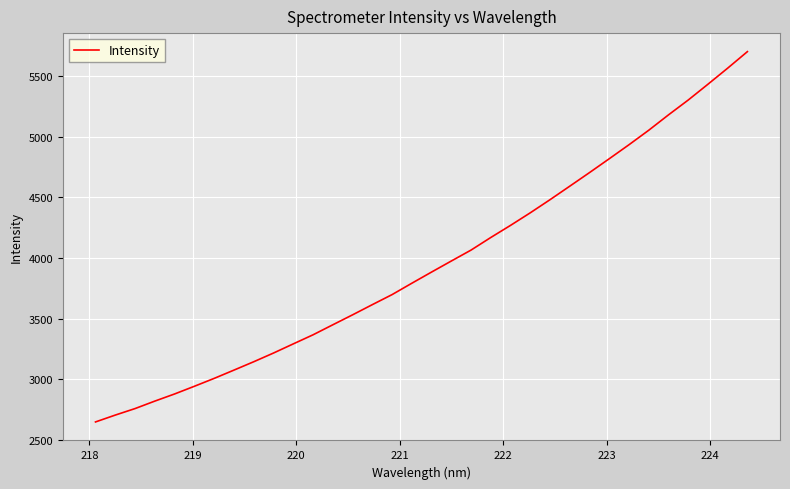

Count the number of data series in this chart.

1